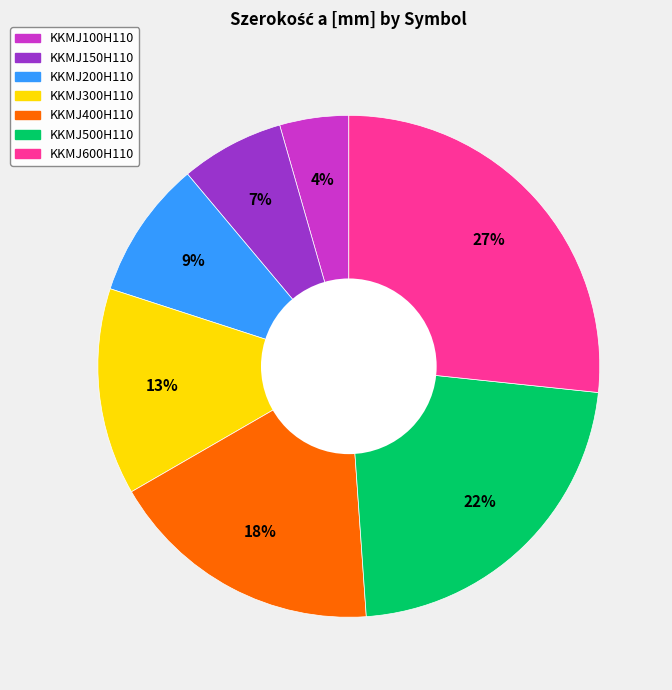

Is the sum of KKMJ200H110 and KKMJ100H110 greater than half?

No